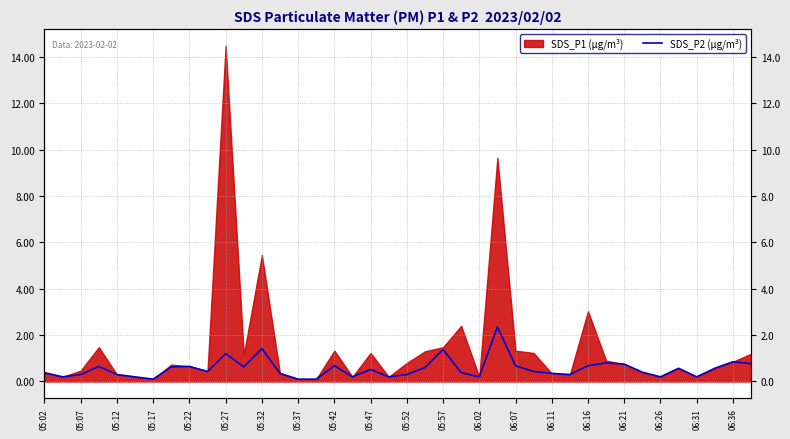

True or false: the data shows 0.4 at 05:47.

True